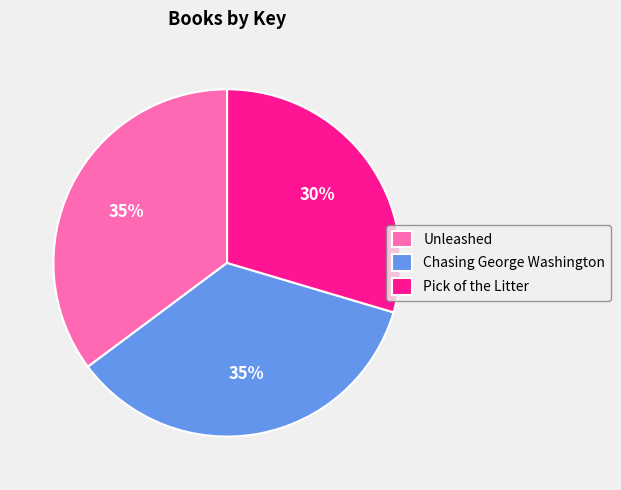

Do Chasing George Washington and Unleashed together represent more than half of the pie?

Yes